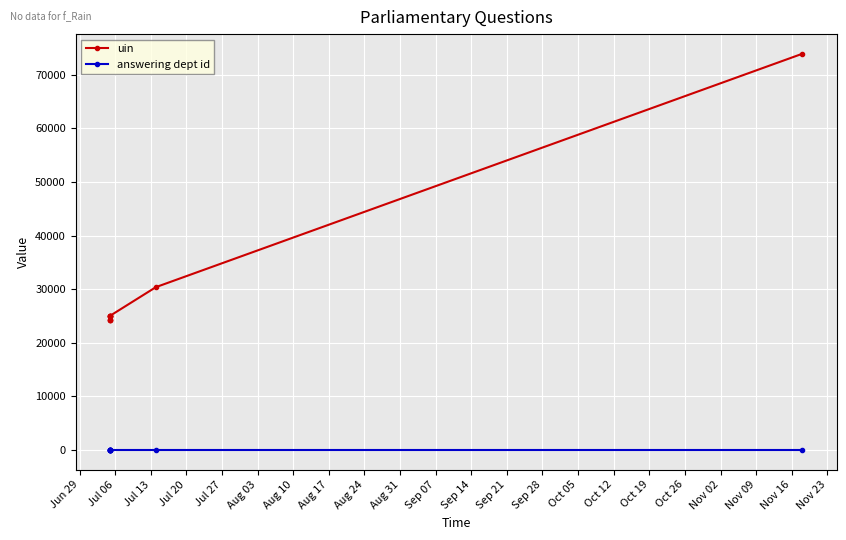

Which series has the largest total across all categories?

uin